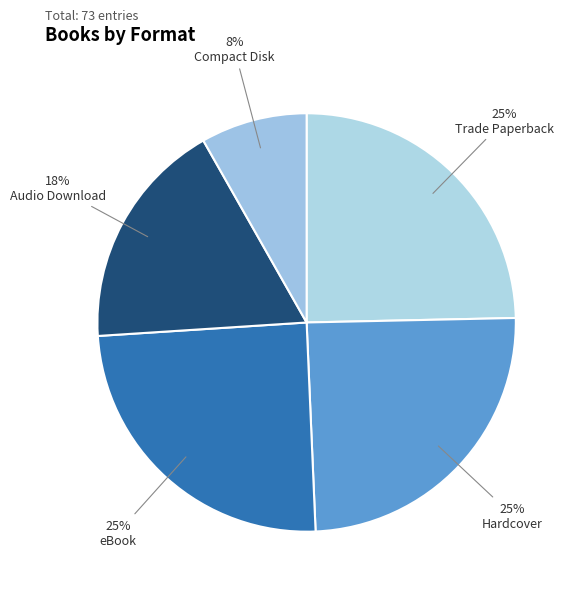

Count the number of slices in the pie.

5